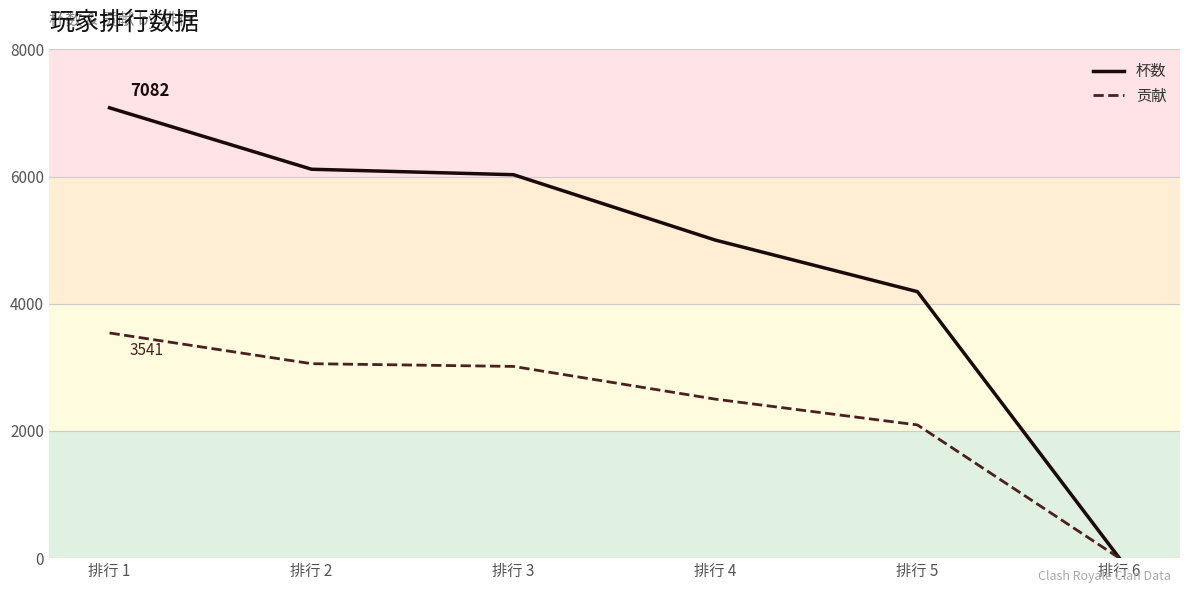

The 杯数 series shows 10412 at 排行 3. True or false?

False